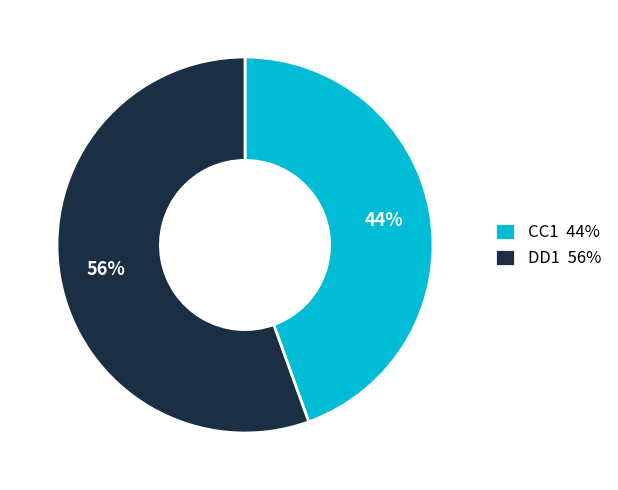

To the nearest percent, what is the average slice percentage?

50%